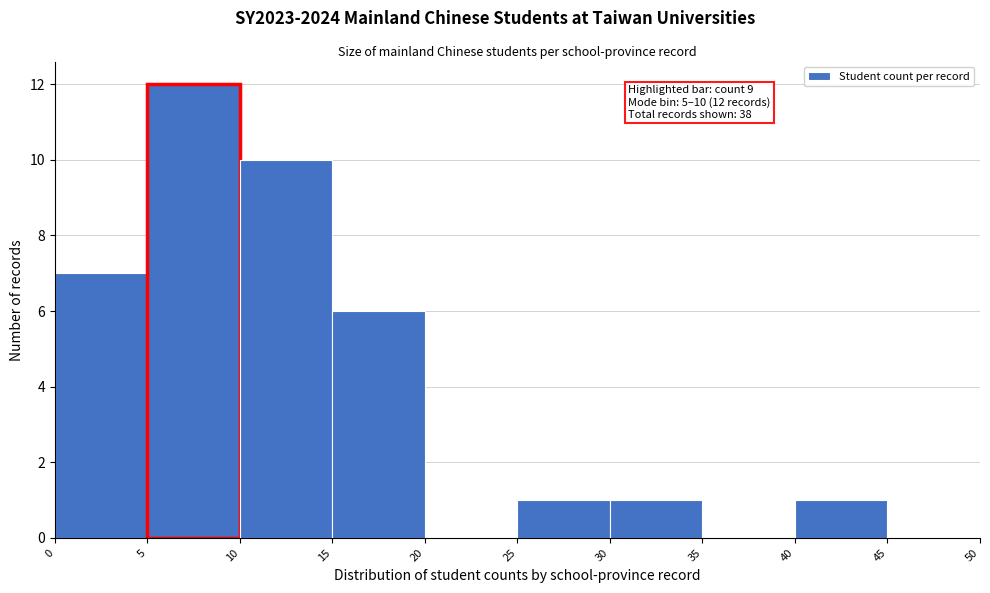

Which range on the x-axis has the tallest bar?

5 to 10